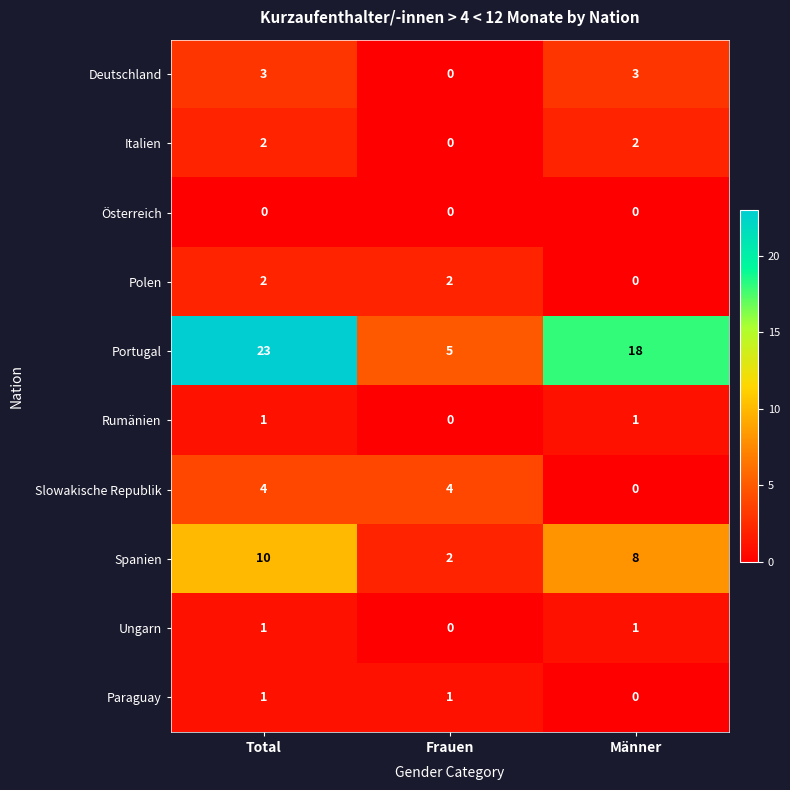

True or false: Polen has a value of 2 at Frauen.

True